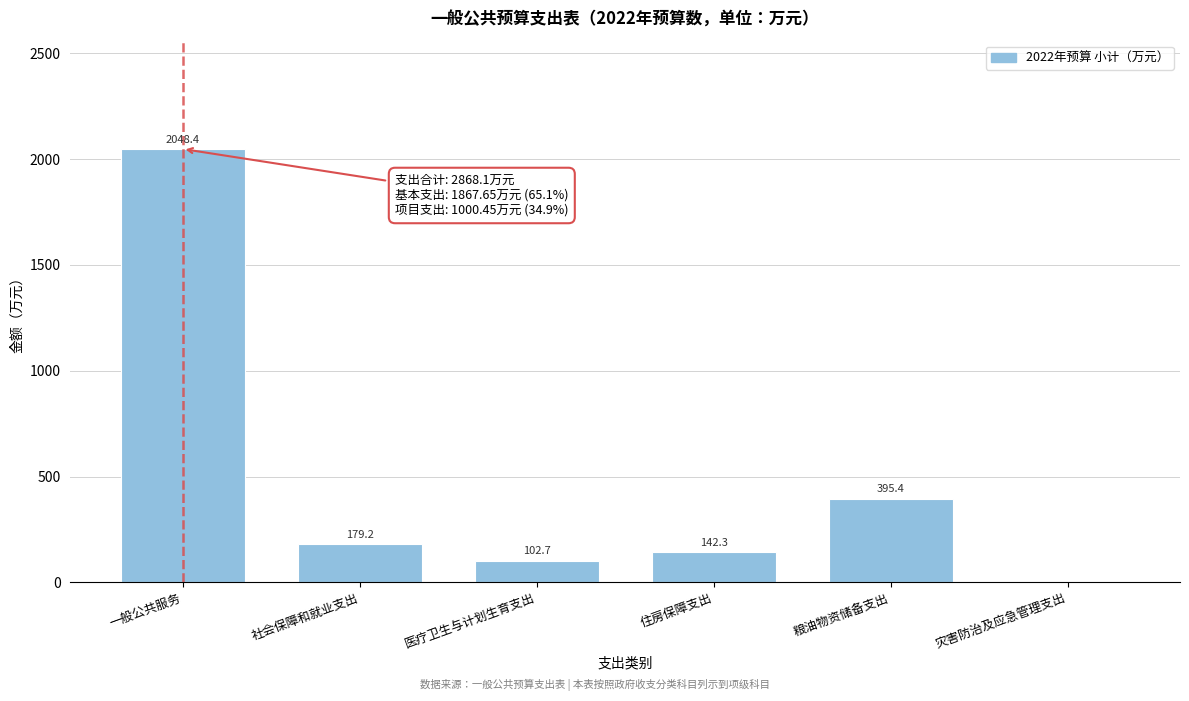

What is the change in value from 住房保障支出 to 粮油物资储备支出?

+253.1